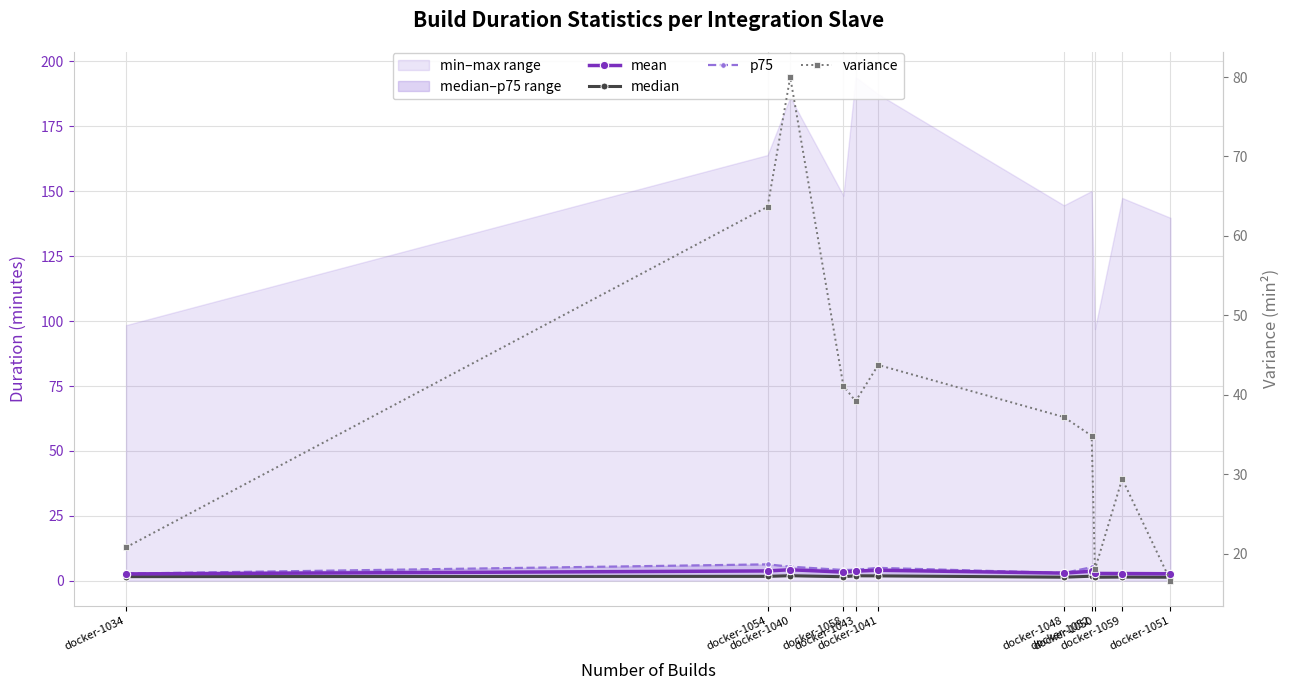

At which category does median reach its first local valley?

docker-1058